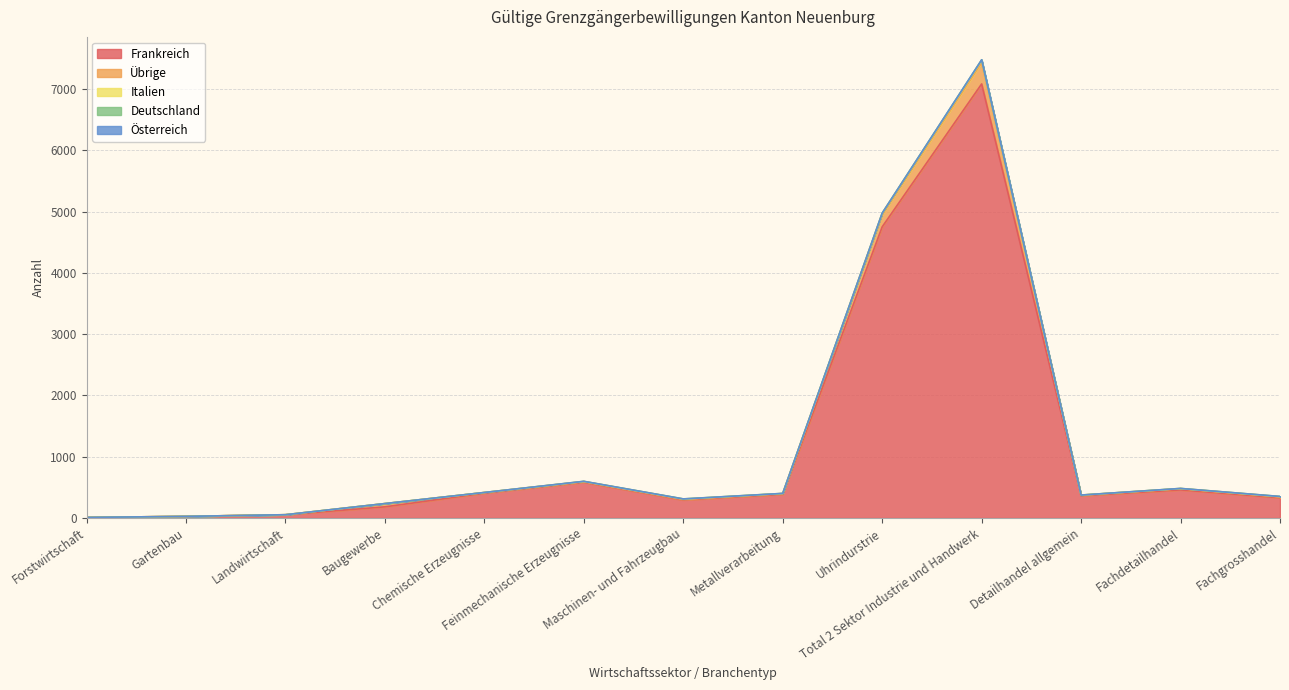

Between Gartenbau and Fachdetailhandel, which is larger?

Fachdetailhandel